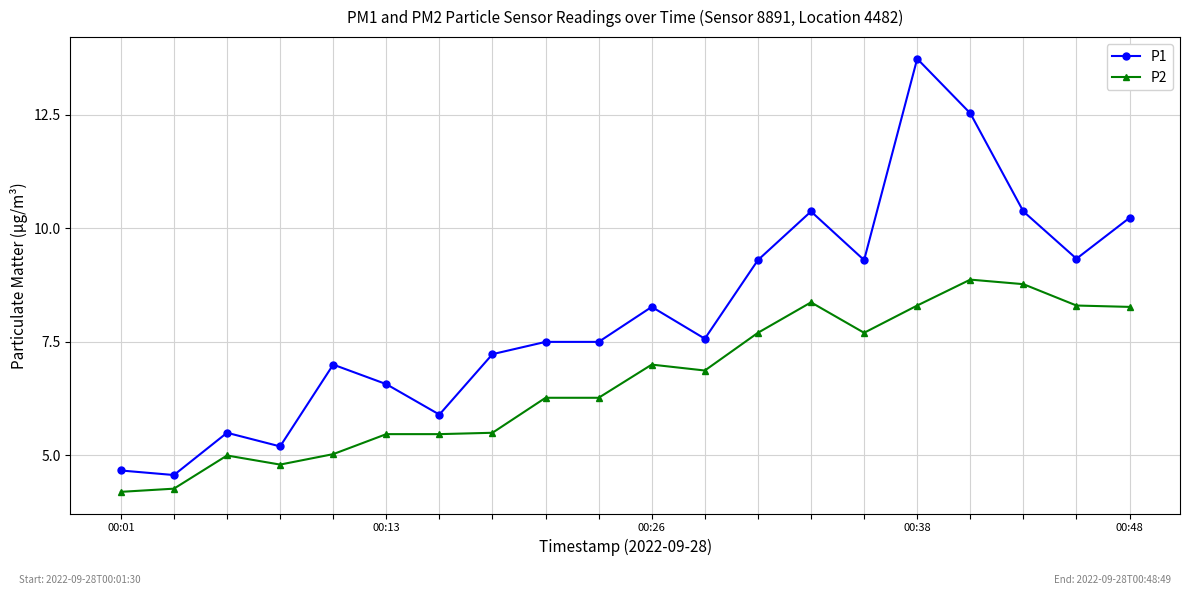

True or false: P1 has more than 1 interior local peaks.

True